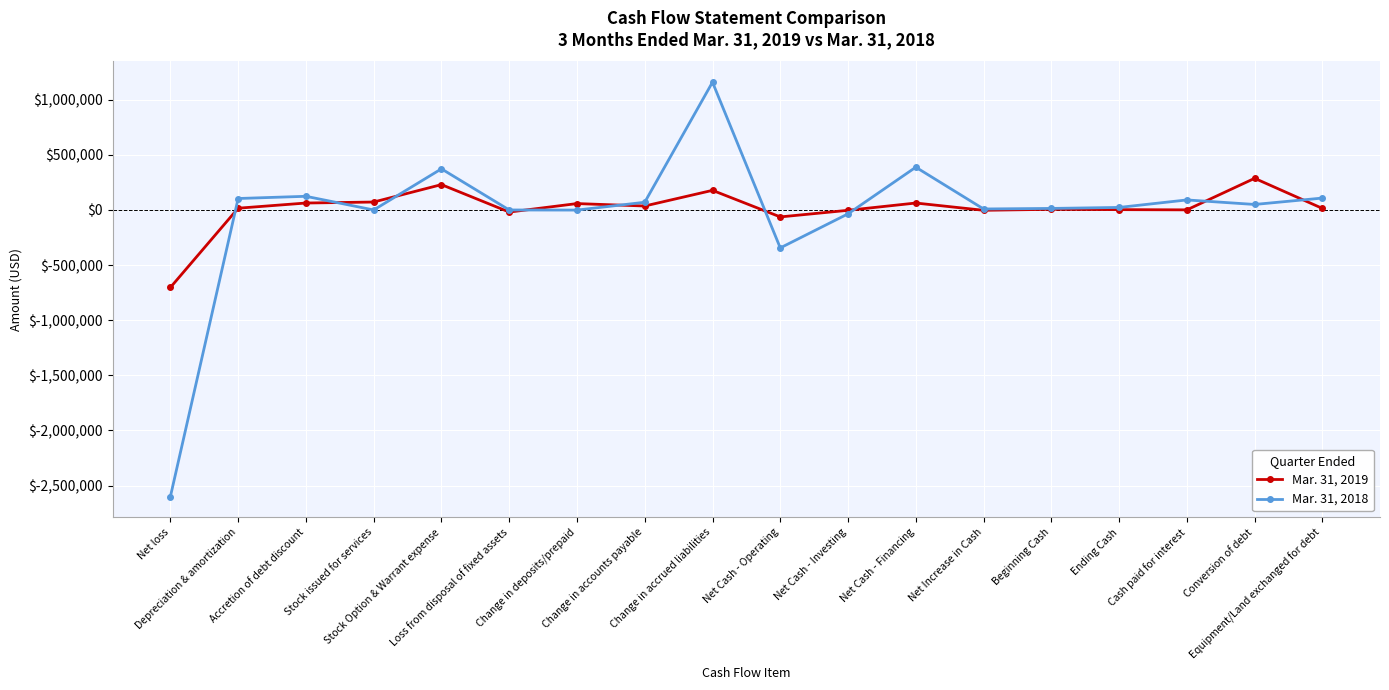

How many series are shown in this chart?

2